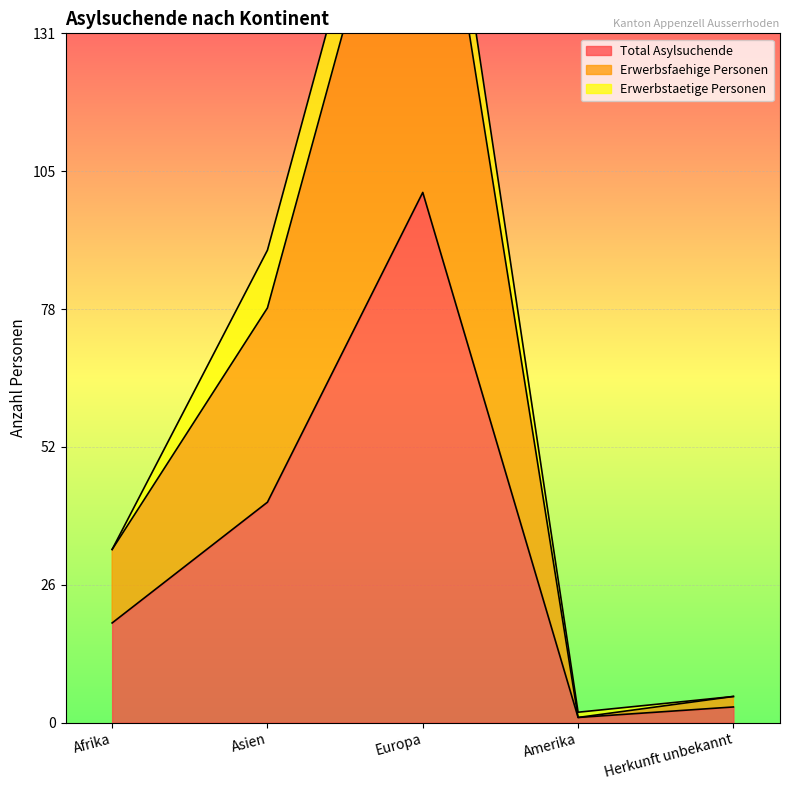

Which has a higher value, Amerika or Herkunft unbekannt?

Herkunft unbekannt